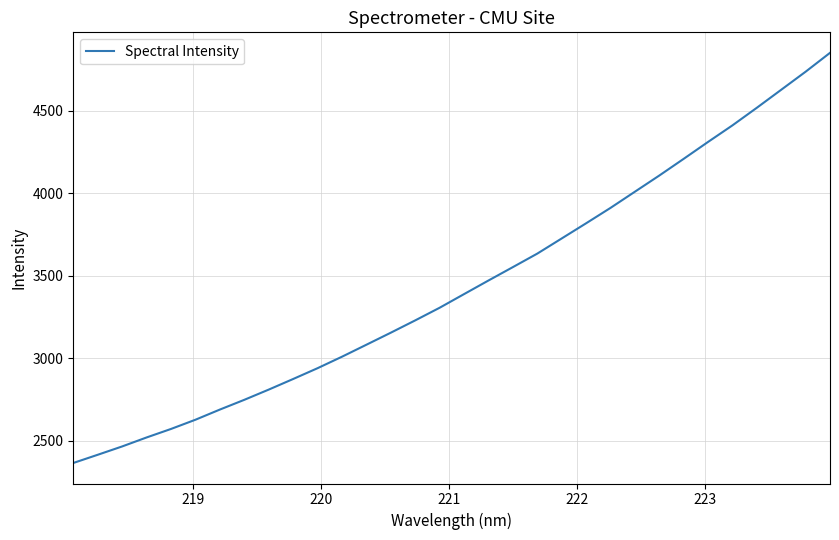

Reading left to right, extract all data points from this chart.

2363.6	2413.5	2464.1	2518.6	2570.3	2626.3	2688.0	2747.1	2809.2	2873.5	2939.1	3008.8	3081.6	3154.6	3229.3	3306.0	3388.8	3471.3	3552.6	3634.5	3726.5	3818.5	3911.9	4010.2	4108.3	4209.7	4312.4	4412.9	4519.7	4629.0	4738.4	4852.9